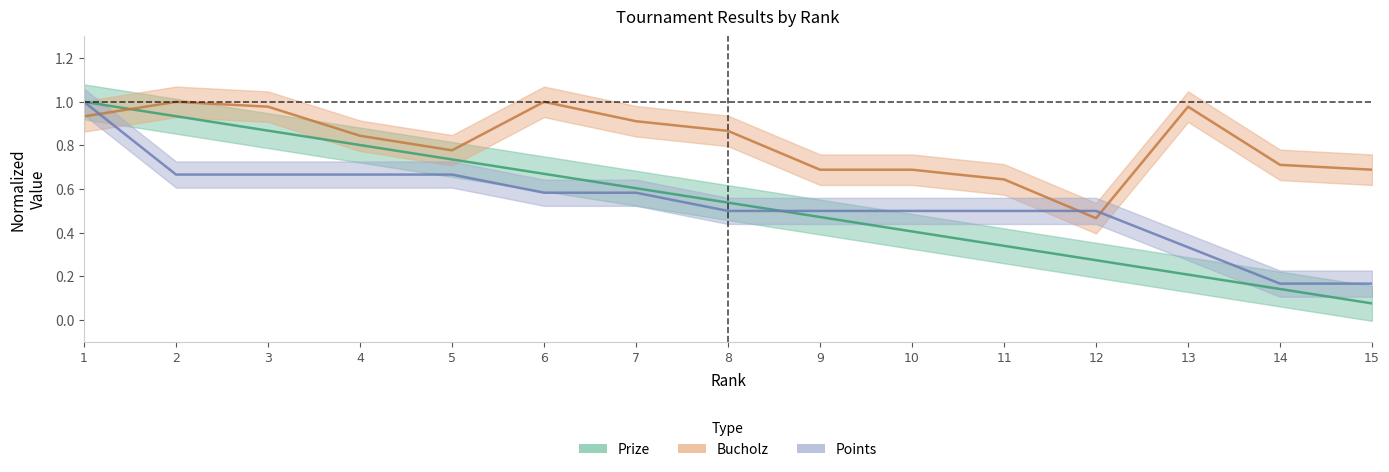

Does the chart have visible grid lines?

No